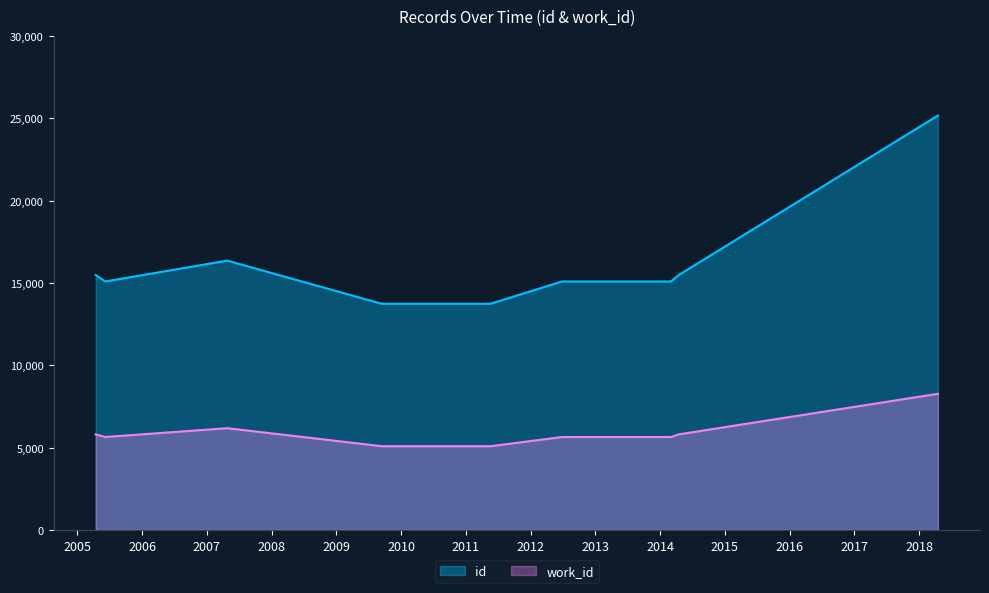

Which series has the widest spread of values?

id